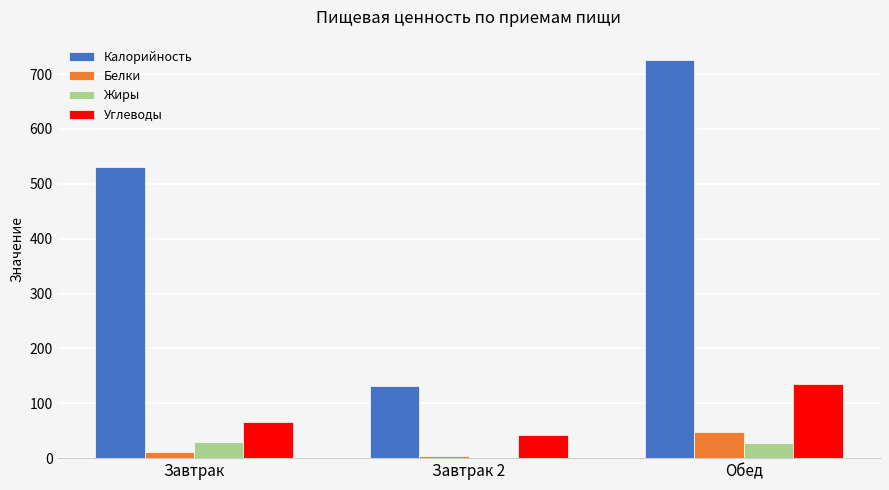

What are all the series names shown in the legend?

Калорийность, Белки, Жиры, Углеводы